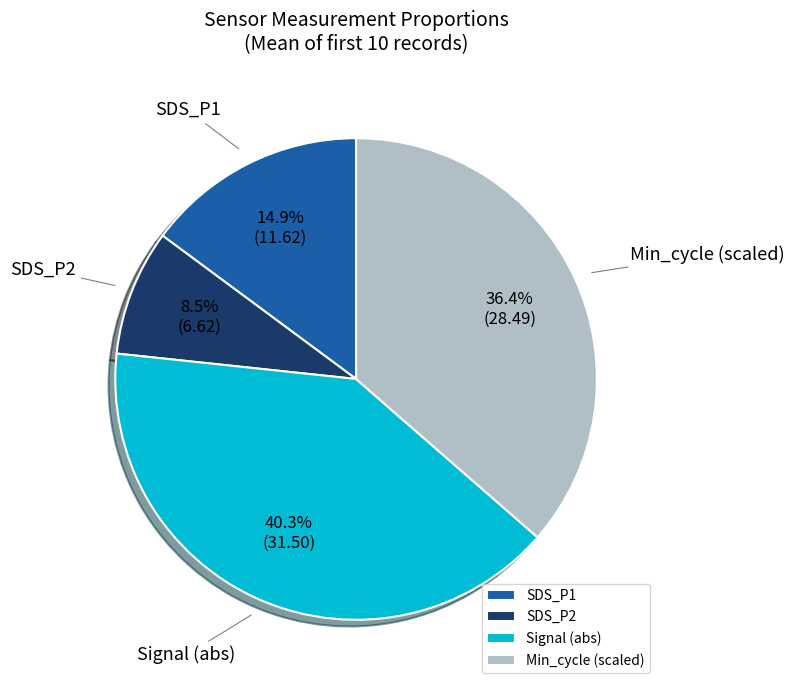

Count the number of slices in the pie.

4